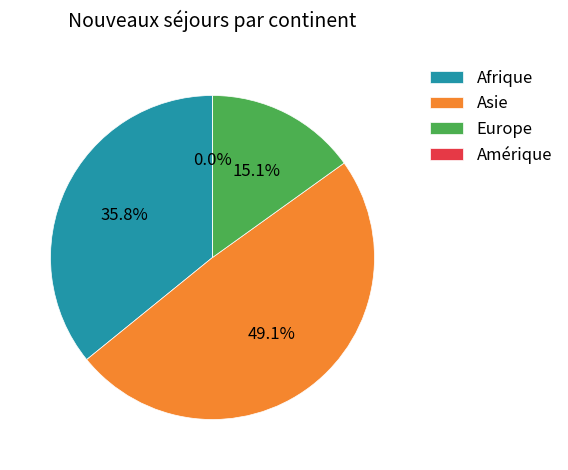

Is Europe the majority of the pie?

No